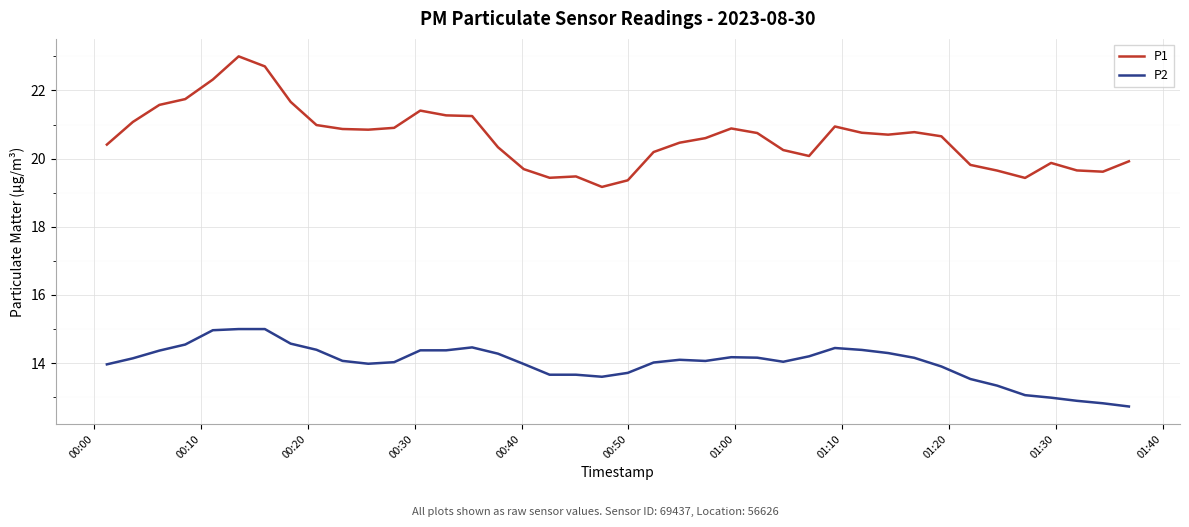

List the series in order of their overall mean, lowest first.

P2, P1